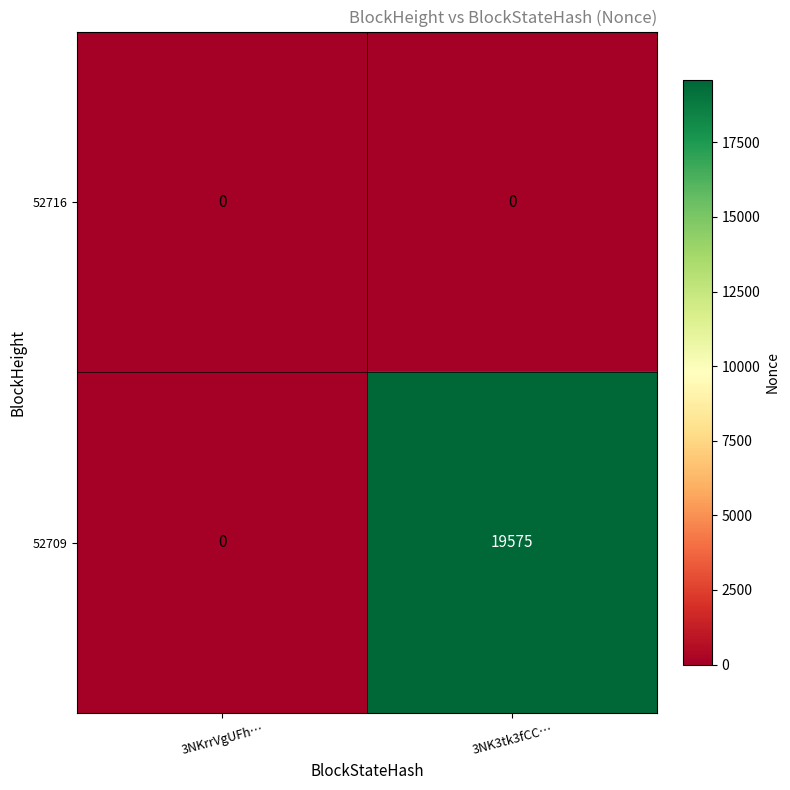

Reading left to right, extract all data points from this chart.

52716: 0	0
52709: 0	19575